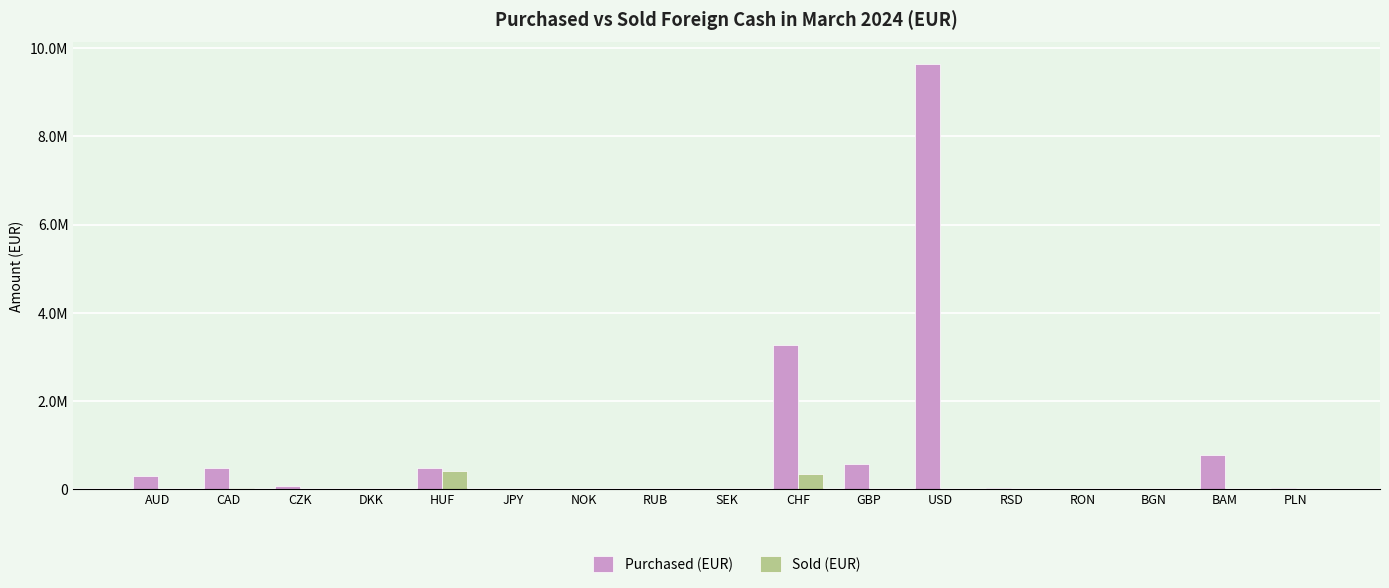

Which series has the largest range (max minus min)?

Purchased (EUR)